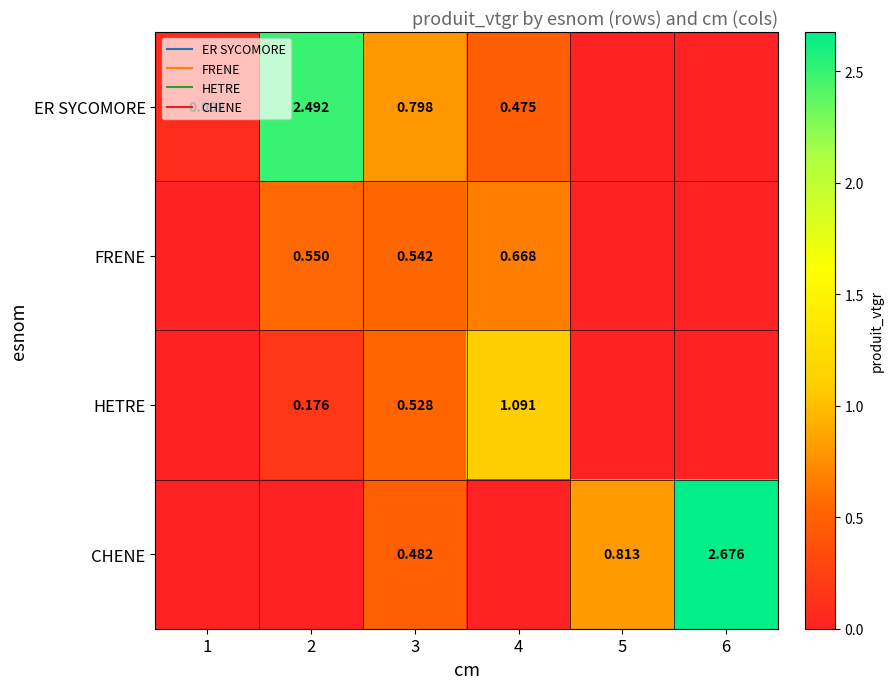

What is the spread (max minus min) of values at 3?

0.3